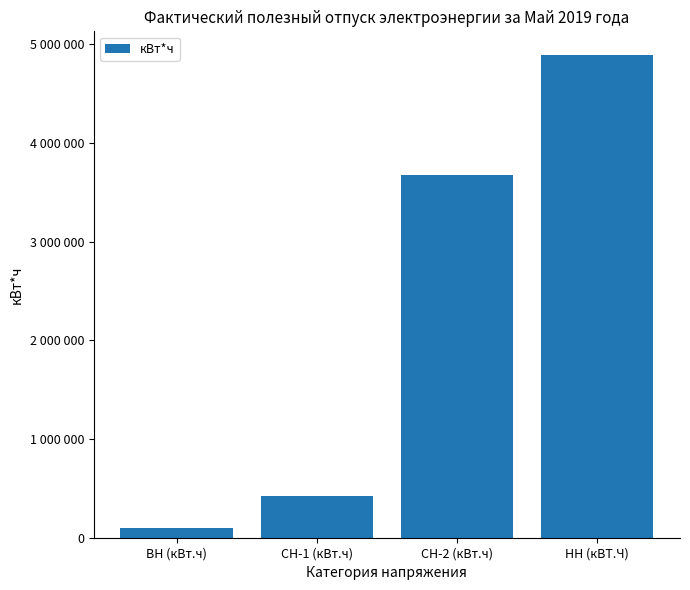

What is the sum of the values at ВН (кВт.ч) and НН (кВТ.Ч)?

4985758